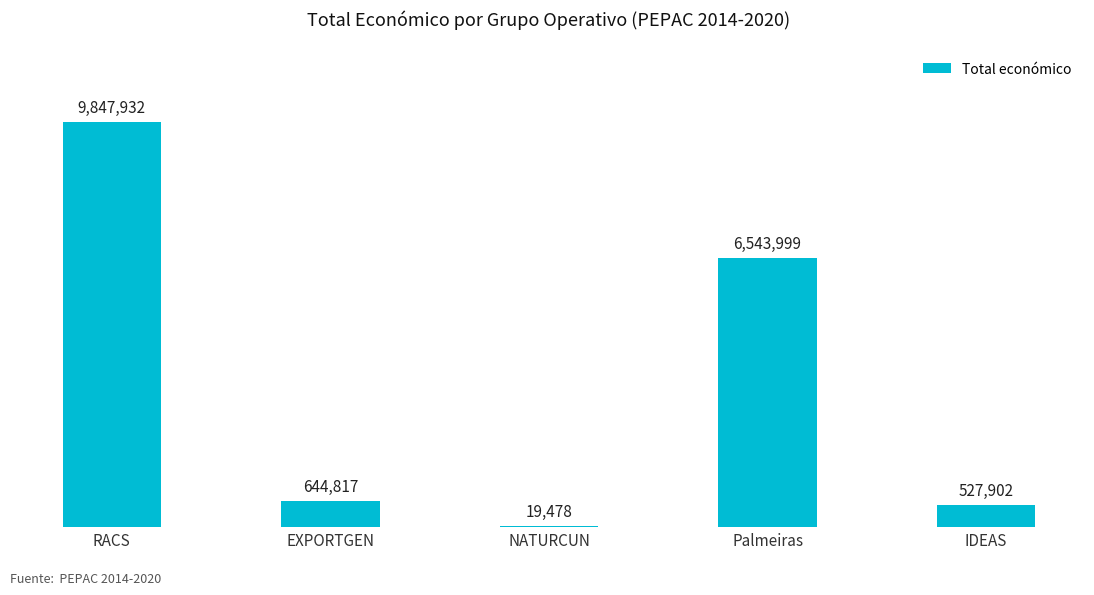

At which label does the data first exceed 644817?

RACS